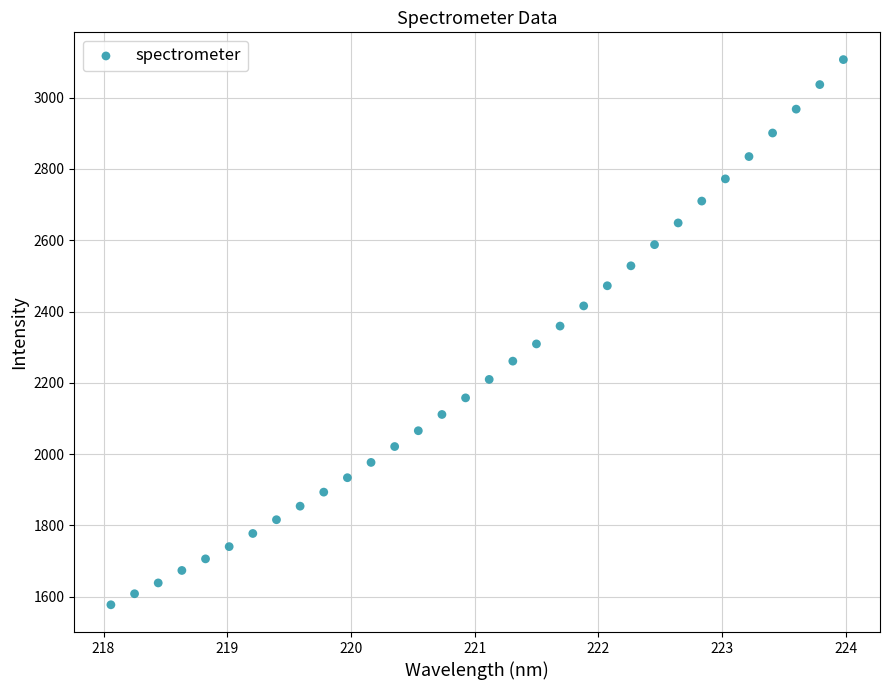

What is the range of Y values (max minus min)?

1529.4